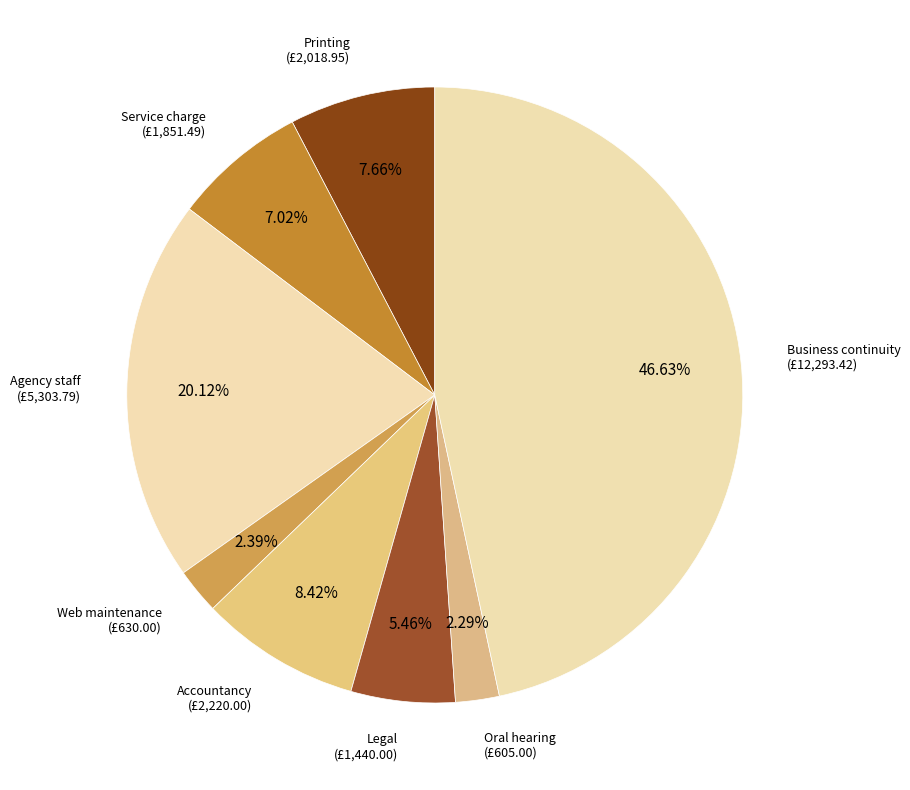

Does Web maintenance represent more than half of the total?

No